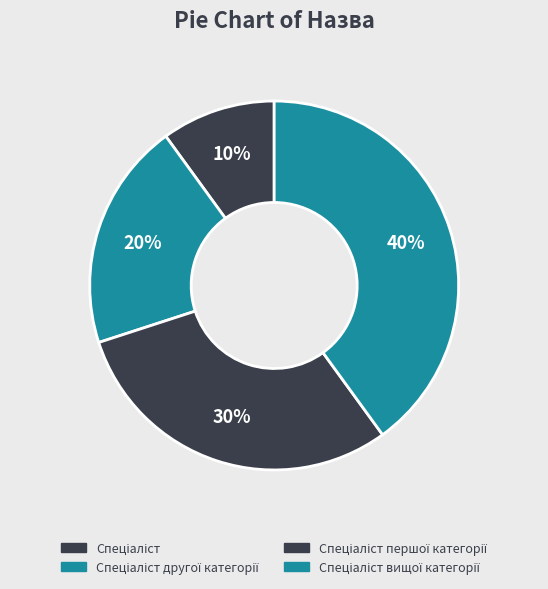

What percentage is the Спеціаліст вищої категорії slice, to the nearest percent?

40%